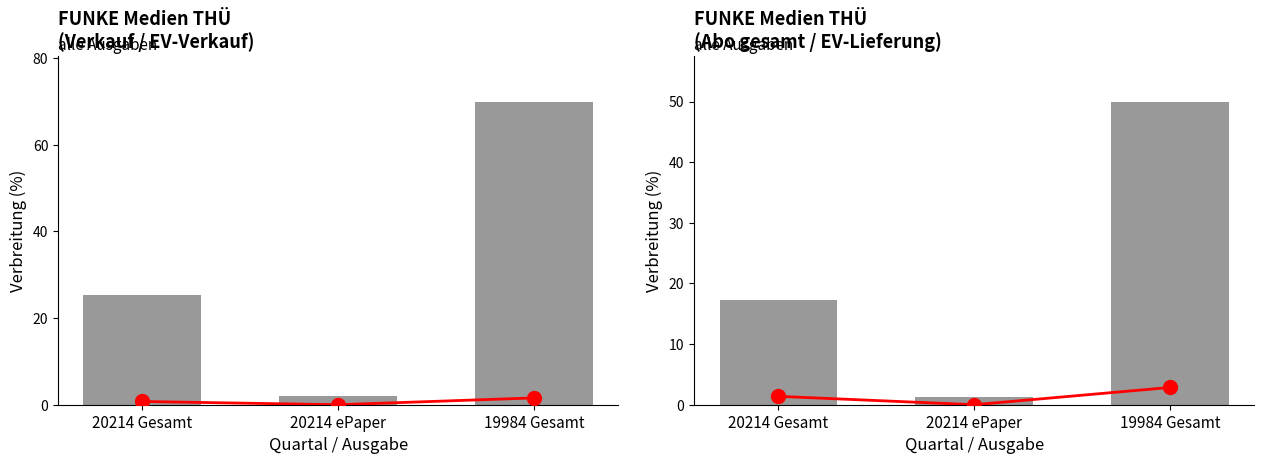

What is the average value of the EV-Lieferung series?

1.4